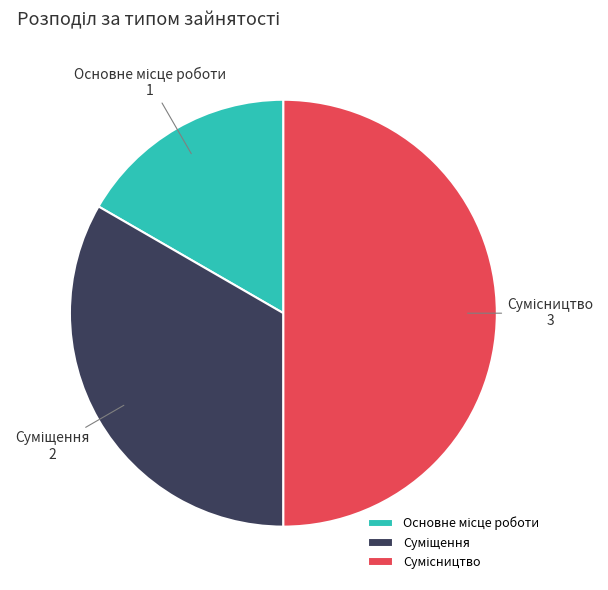

How much of the chart is everything except Основне місце роботи?

83.3%